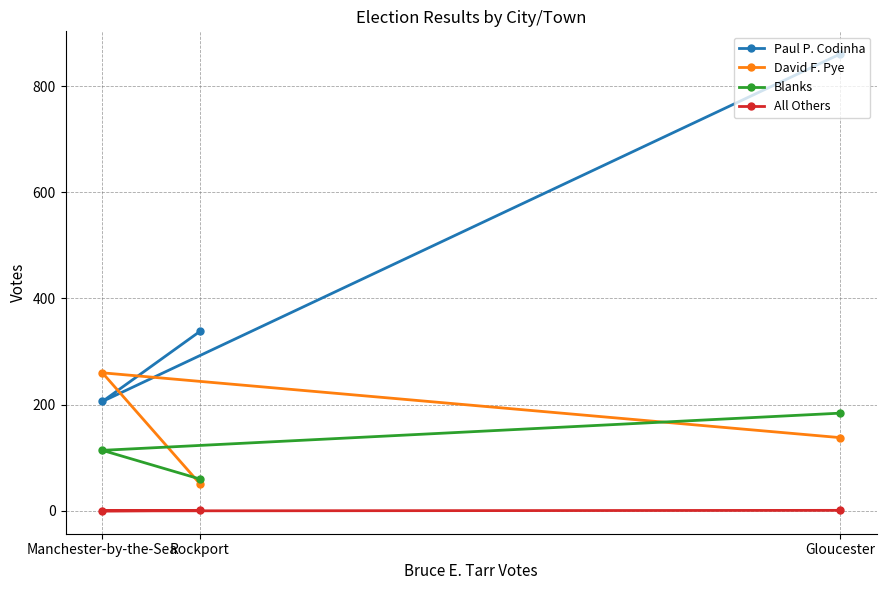

What is the minimum value for David F. Pye?

51